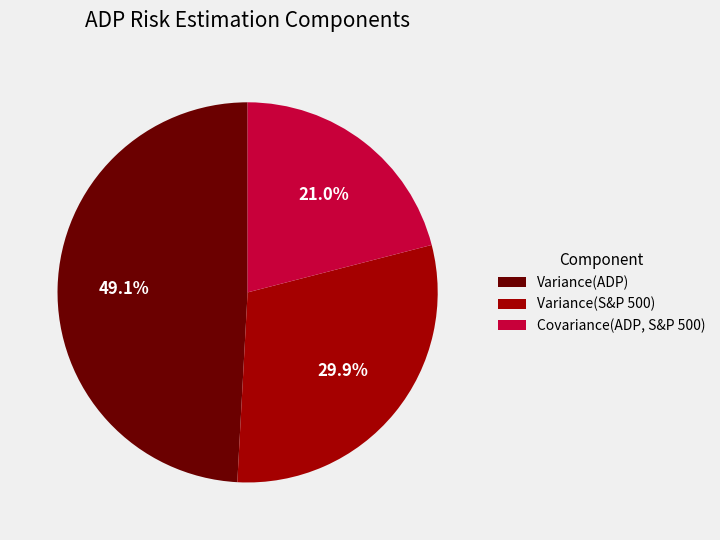

Rank the categories by value from lowest to highest.

Covariance(ADP, S&P 500), Variance(S&P 500), Variance(ADP)